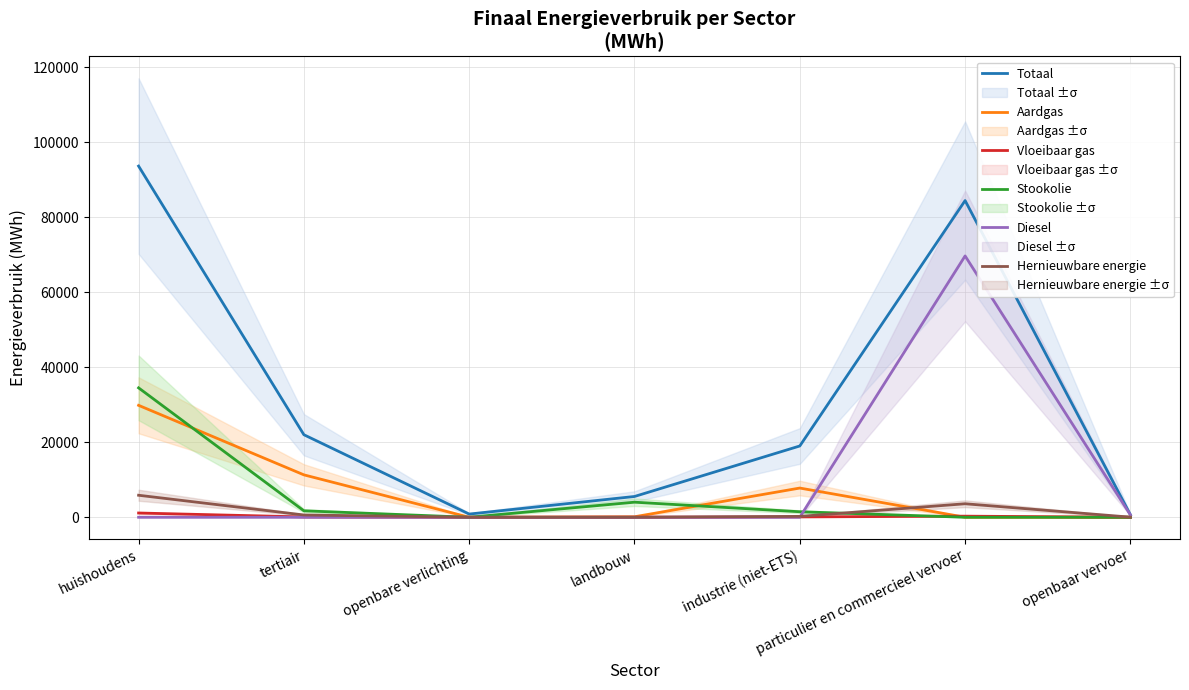

Where does the Hernieuwbare energie series first go above 230?

huishoudens